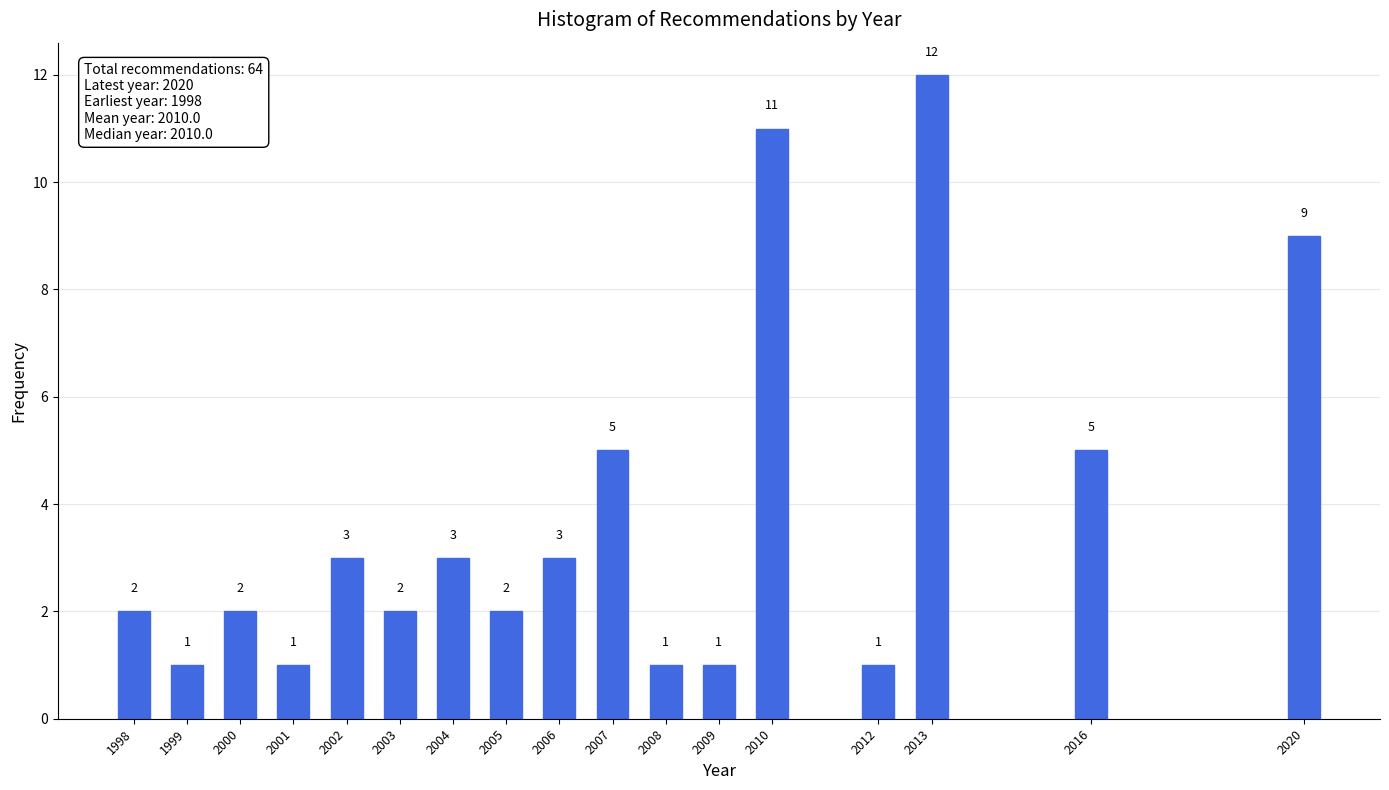

Reading left to right, what are all the values shown in this chart?

2	1	2	1	3	2	3	2	3	5	1	1	11	1	12	5	9